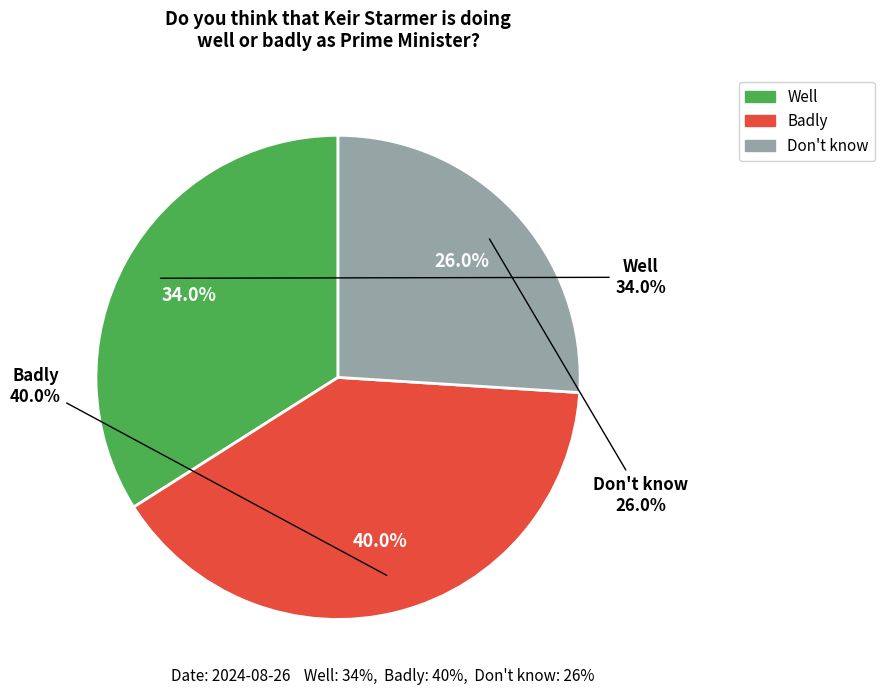

How much of the chart is everything except Don't know?

74.0%